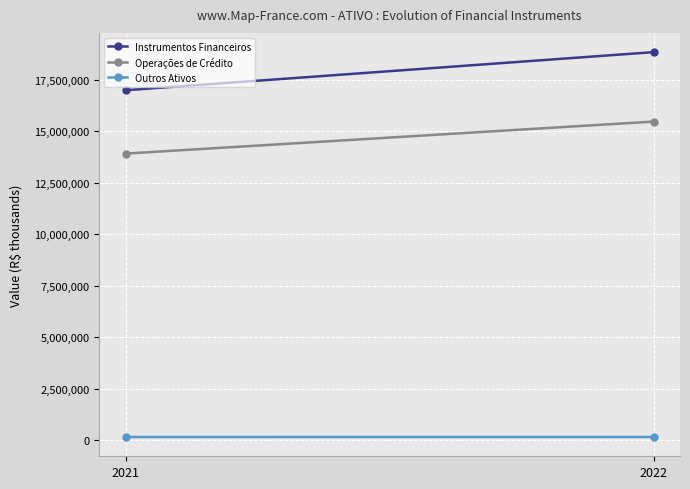

What is the greatest value displayed?

18834853